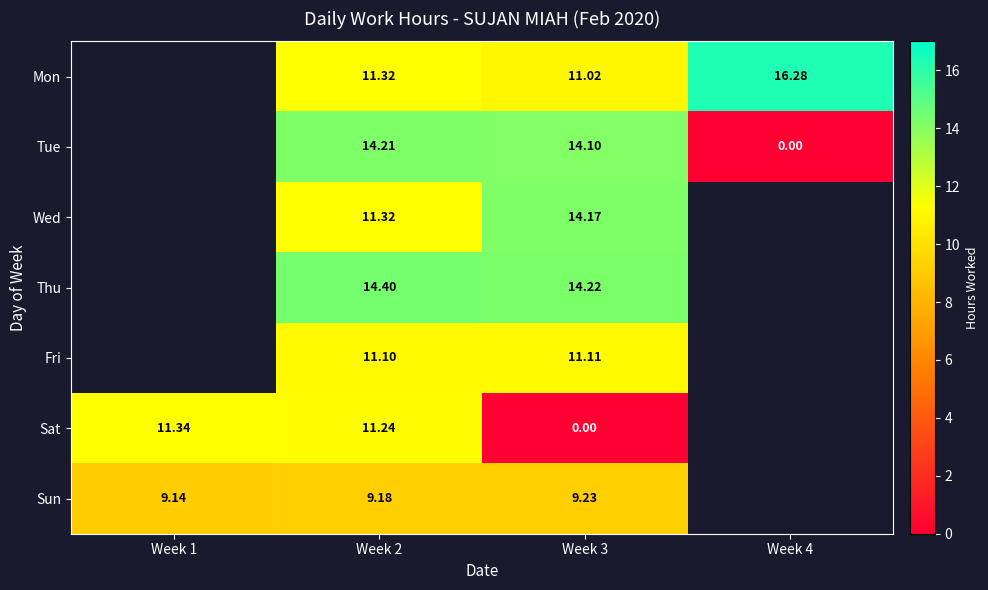

Is the value of Tue at Week 3 greater than the value of Sun at Week 1?

Yes